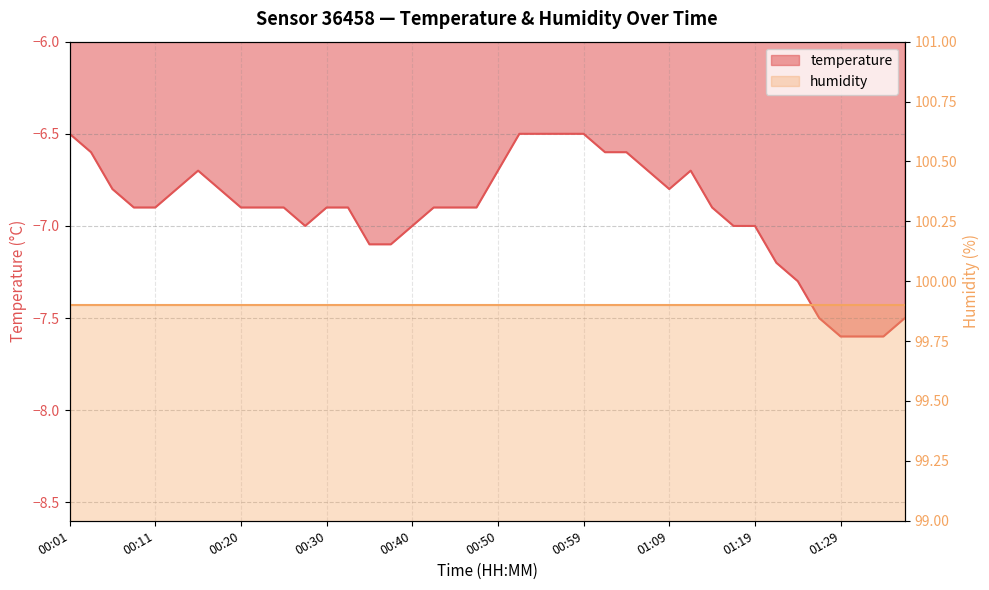

True or false: the data shows -6.5 at 00:55.

True